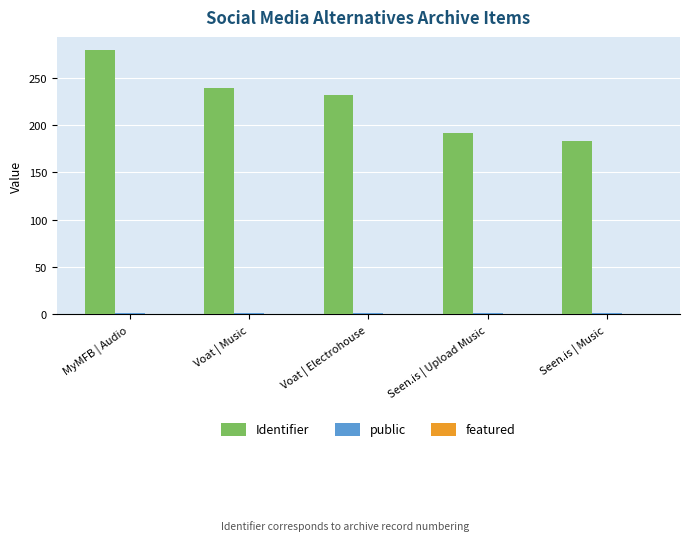

What is the difference between the maximum and minimum values in the Identifier series?

96.0